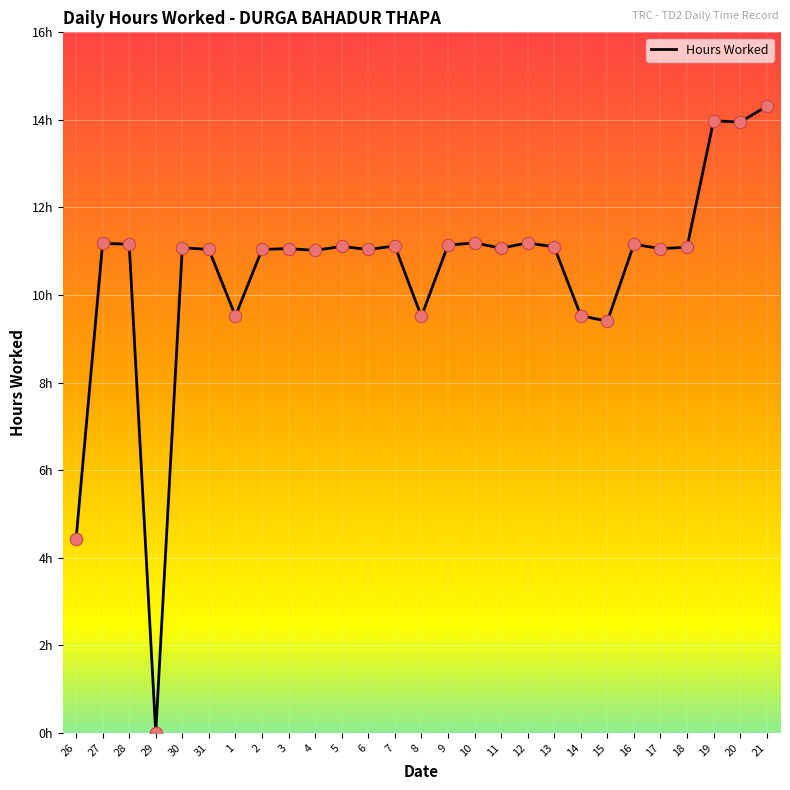

Between 29 and 13, which is larger?

13